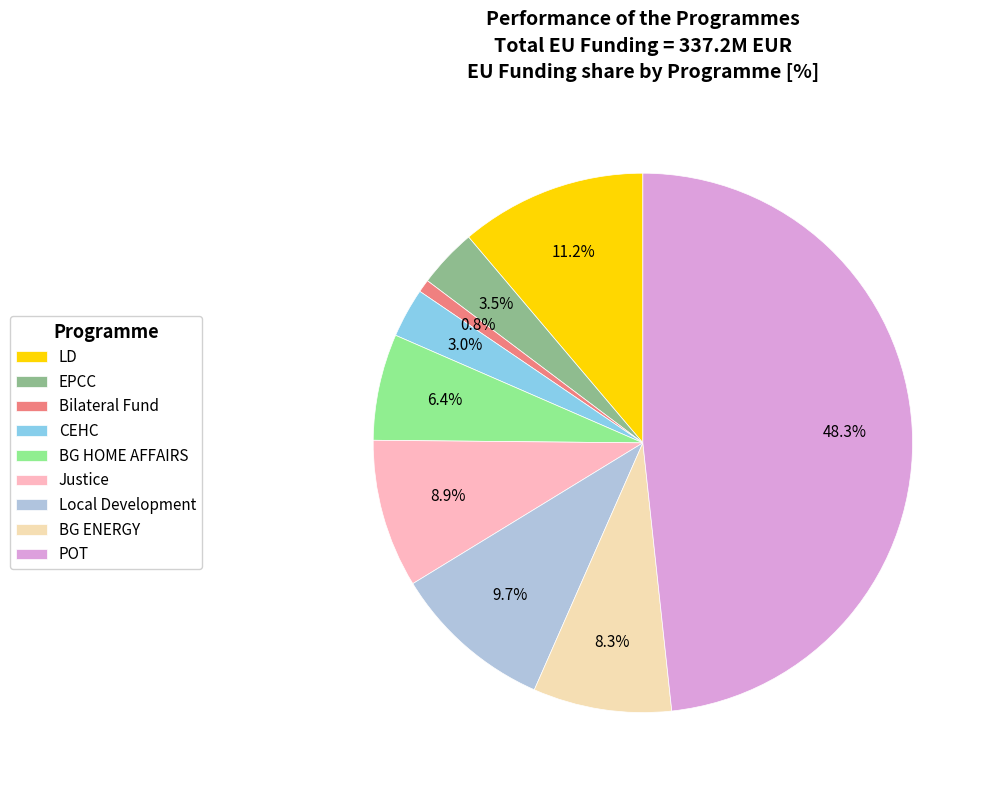

Is it true that Bilateral Fund is 1% of the pie?

True